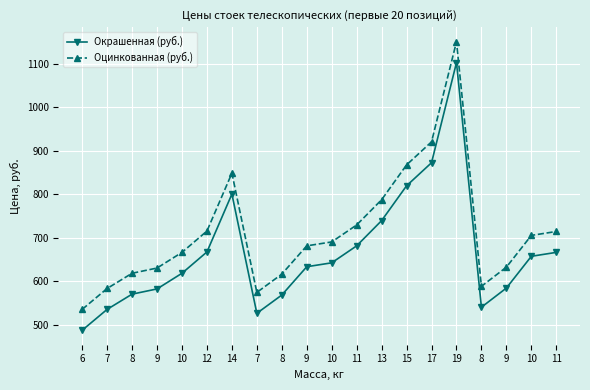

What is the average value of the Окрашенная (руб.) series?

664